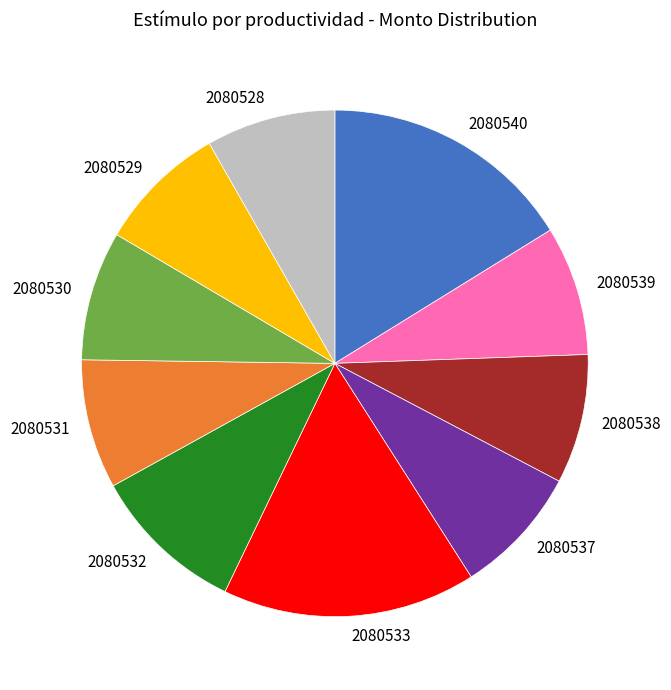

Between 2080540 and 2080538, which is larger?

2080540